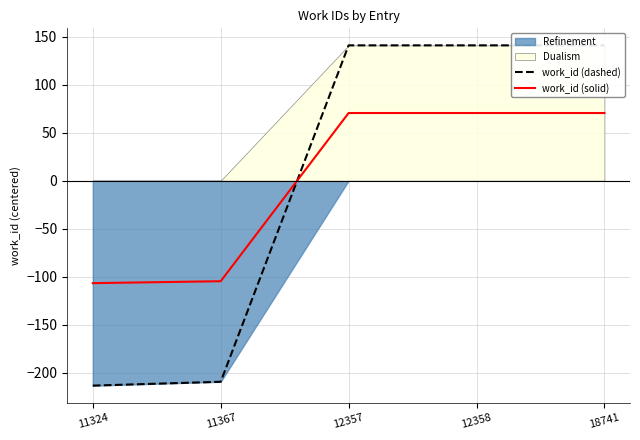

Which series has the largest total across all categories?

work_id (dashed)